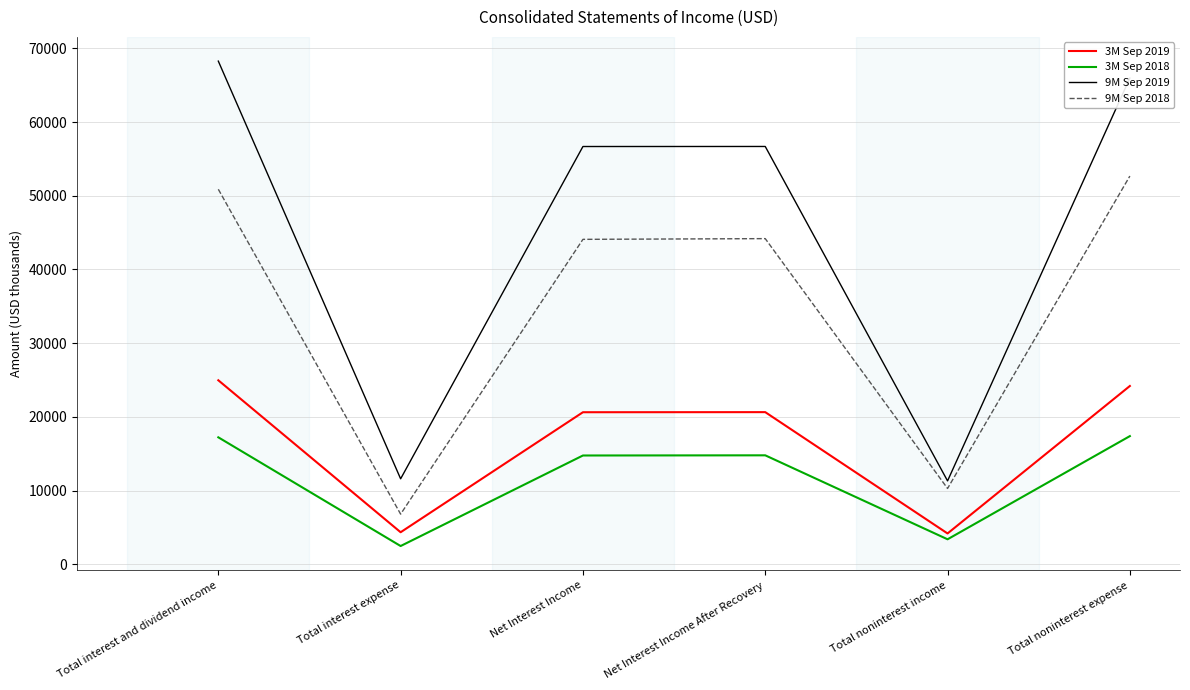

What is the average value of the 3M Sep 2019 series?

16484